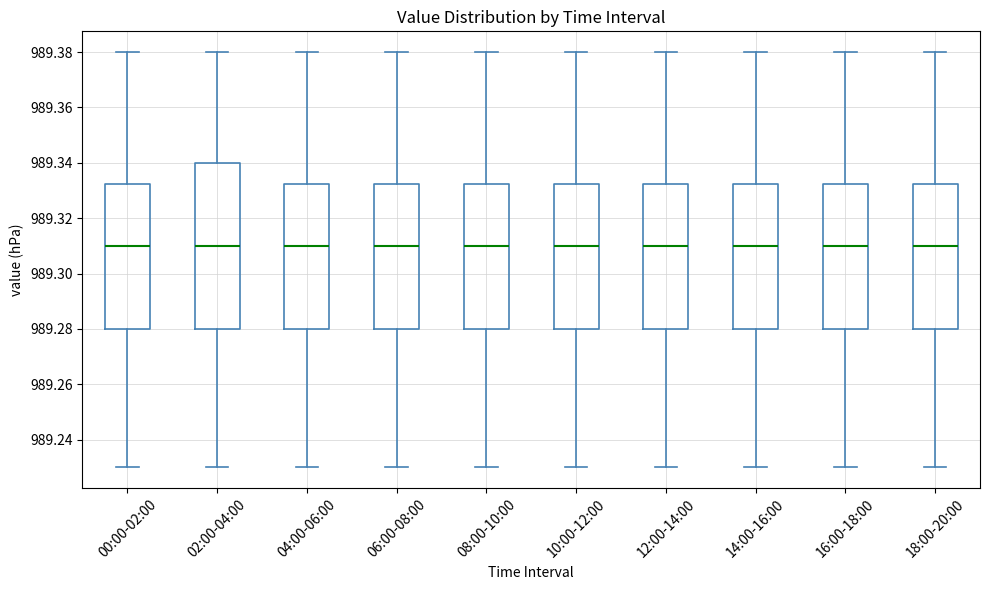

Where is the lower edge of the box for 16:00-18:00 on the y-axis? The values are not printed on the chart, so give them approximately, as read against the axis.

989.280